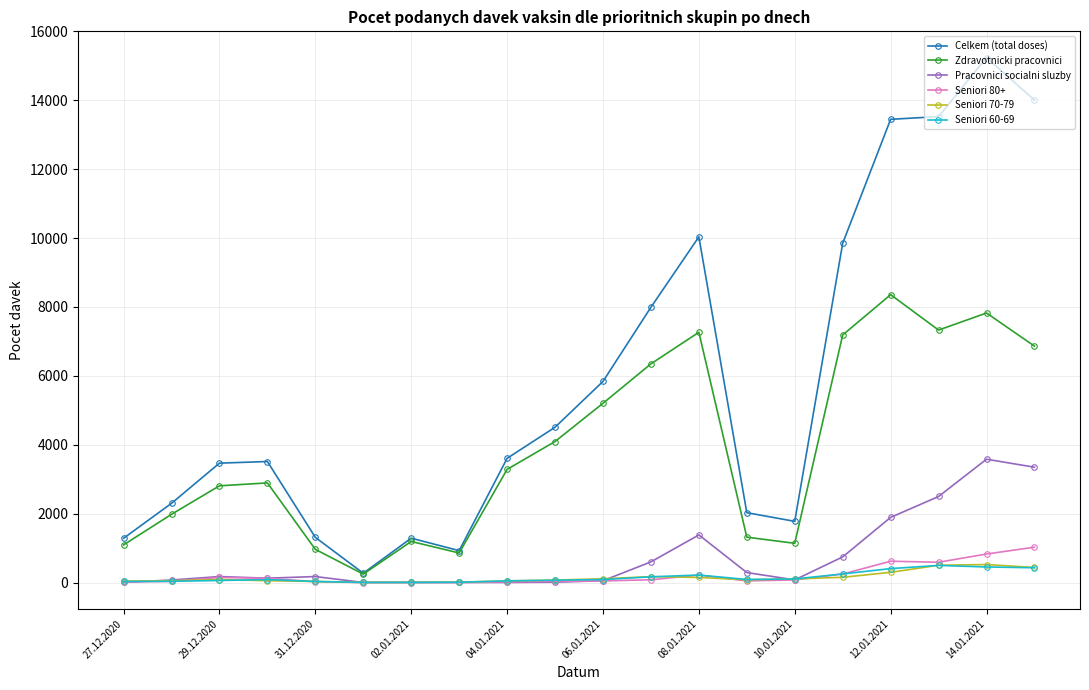

What is the maximum value shown in the chart?

15240